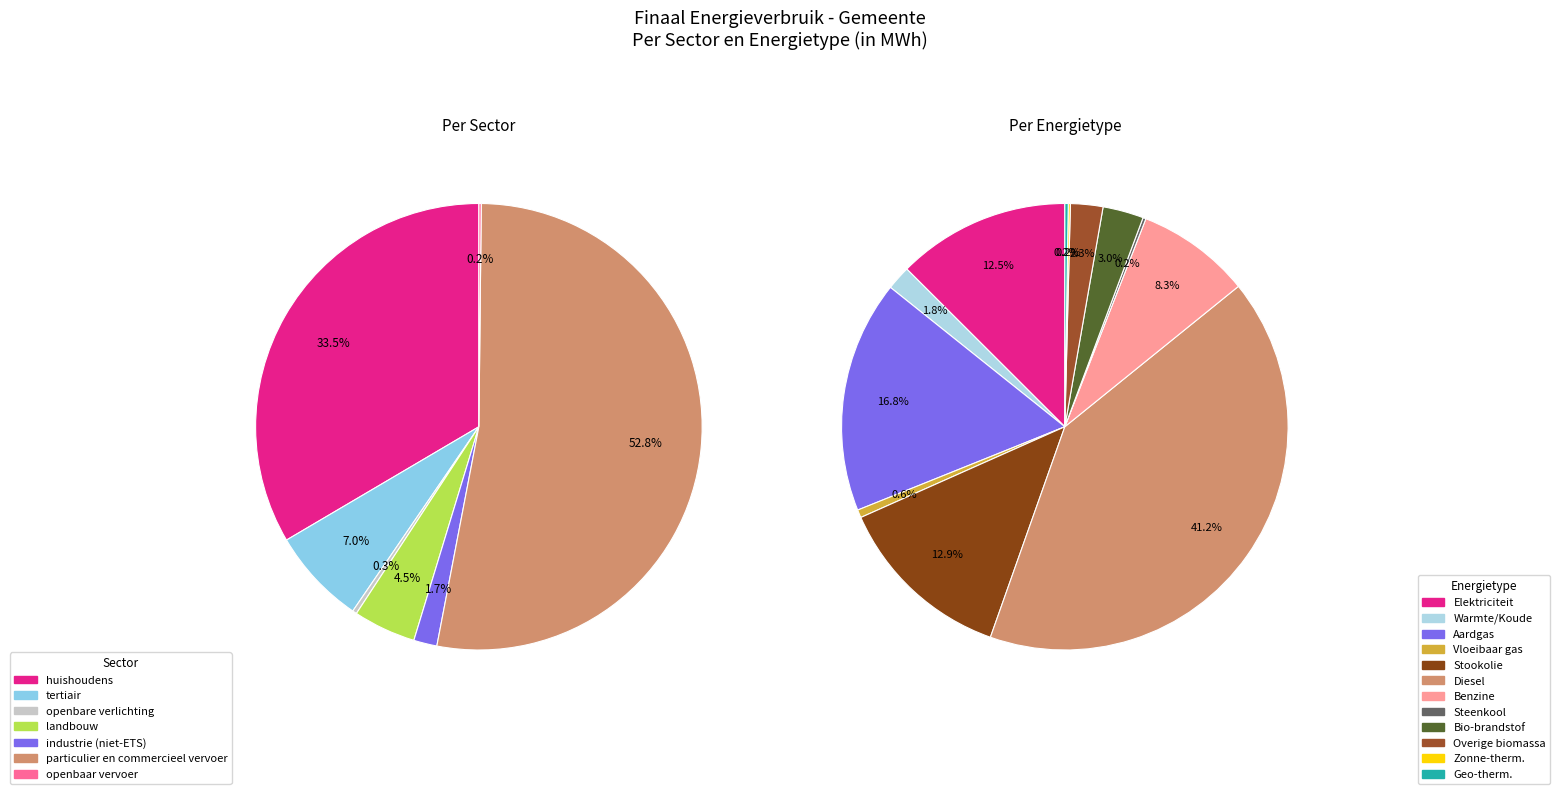

How many segments does this pie chart have?

11